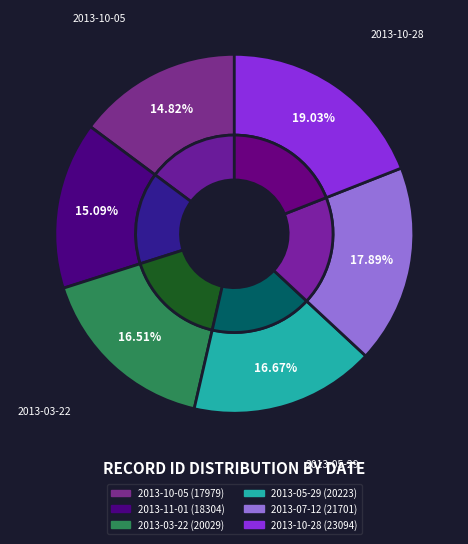

To the nearest percent, what is the combined percentage of 2013-11-01 and 2013-10-05?

30%